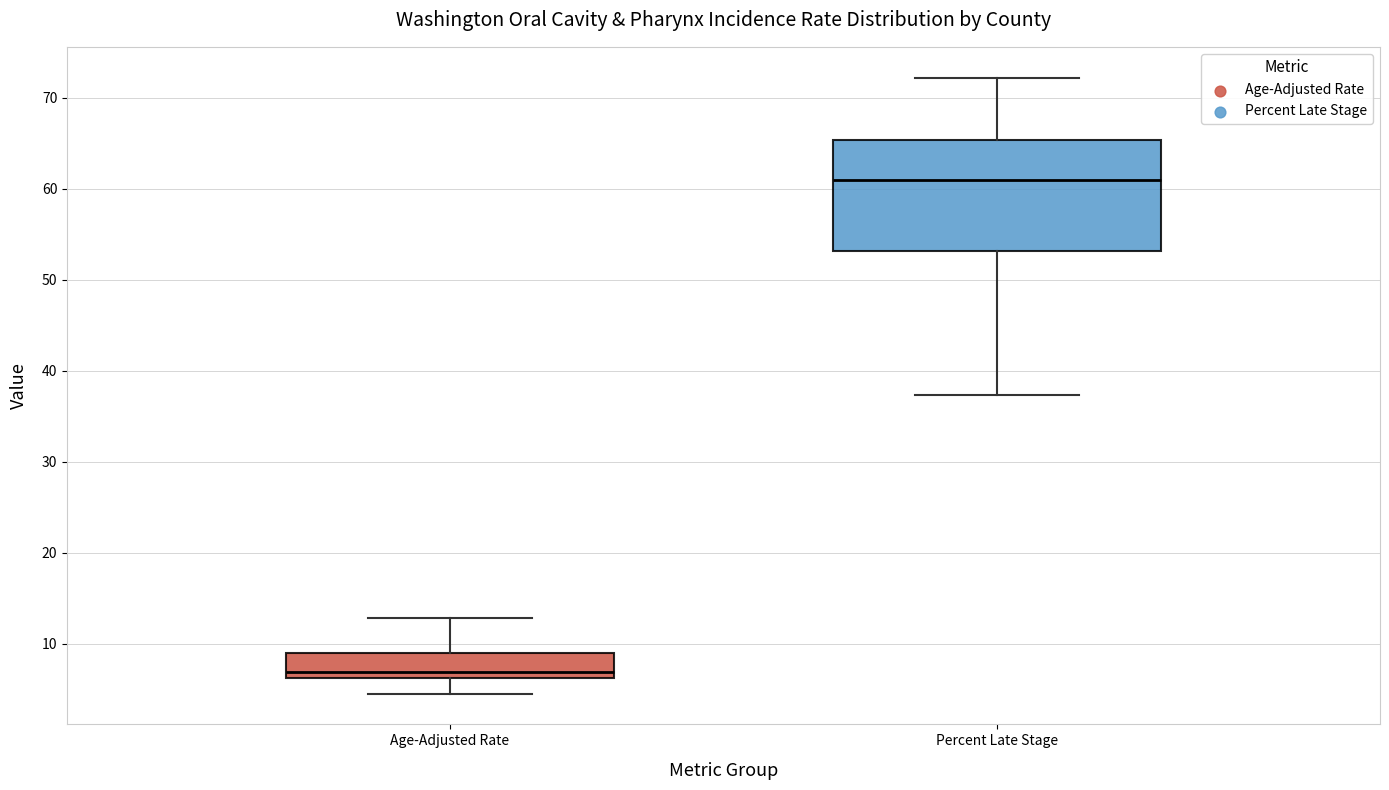

Where is the upper edge of the box for Age-Adjusted Rate on the y-axis? The values are not printed on the chart, so give them approximately, as read against the axis.

9